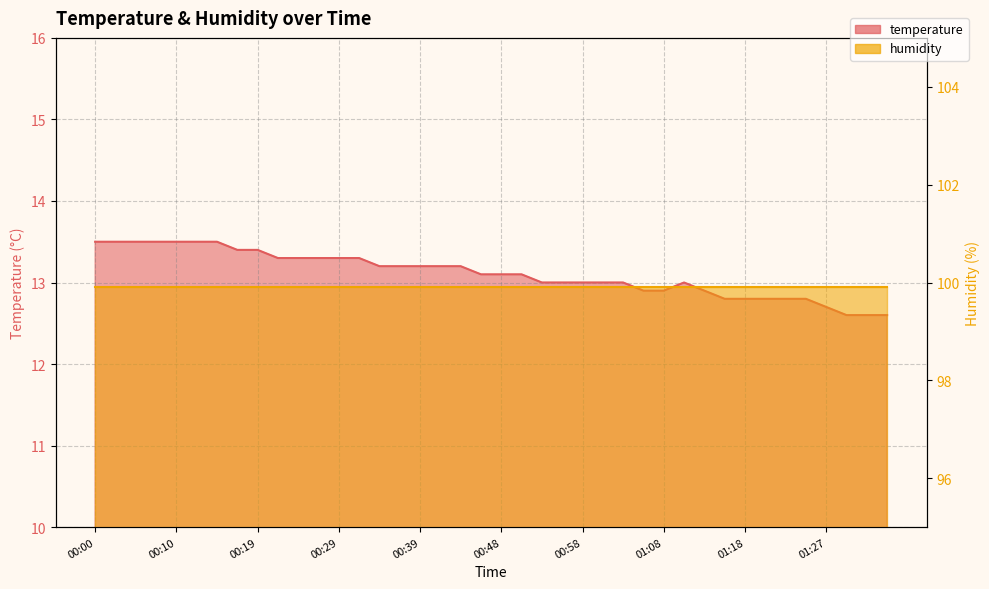

Count the number of values greater than 13.

22